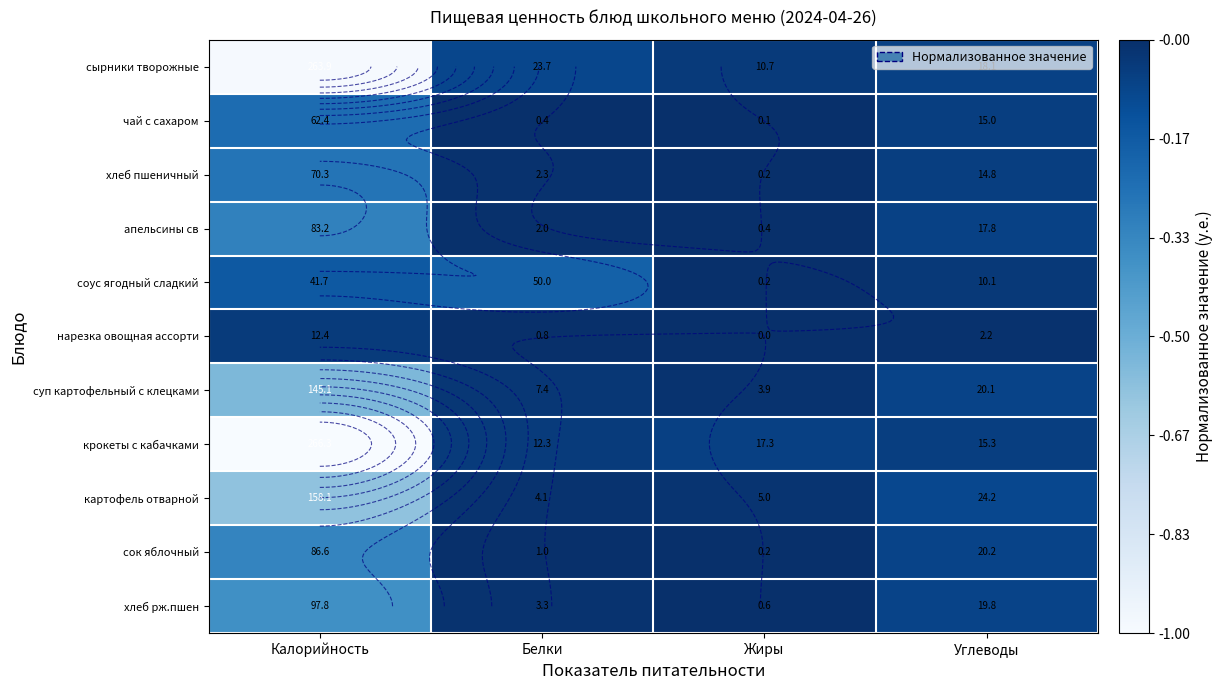

What value does the крокеты с кабачками series have at Калорийность?

-1.0